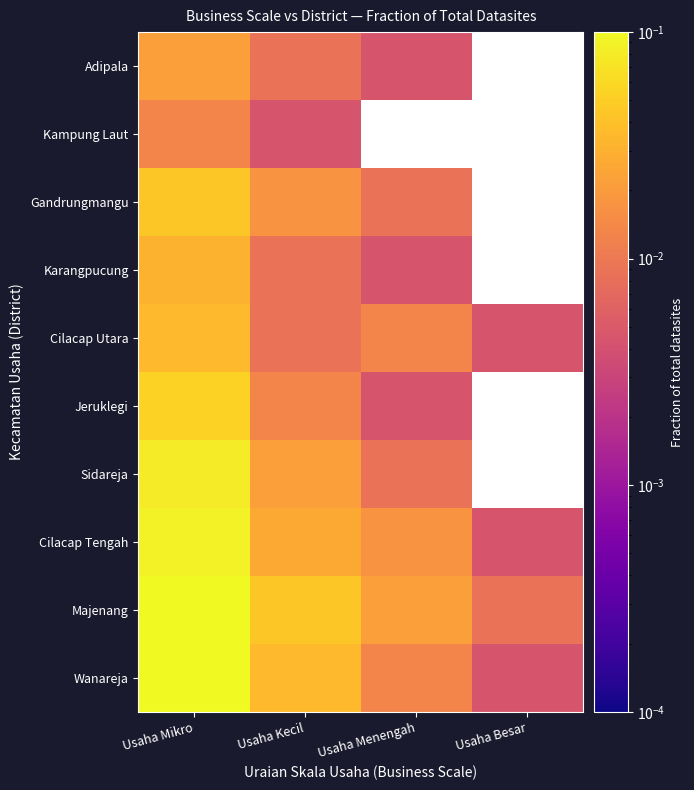

What is the difference between the highest and lowest values at Usaha Mikro?

0.2